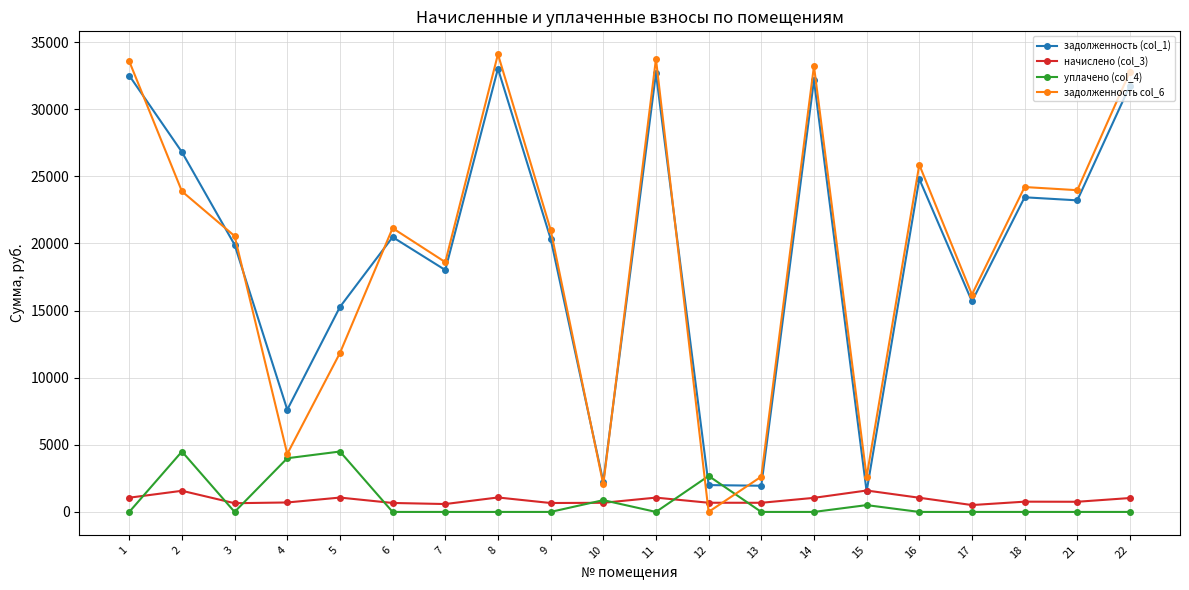

Which series has the largest range (max minus min)?

задолженность col_6